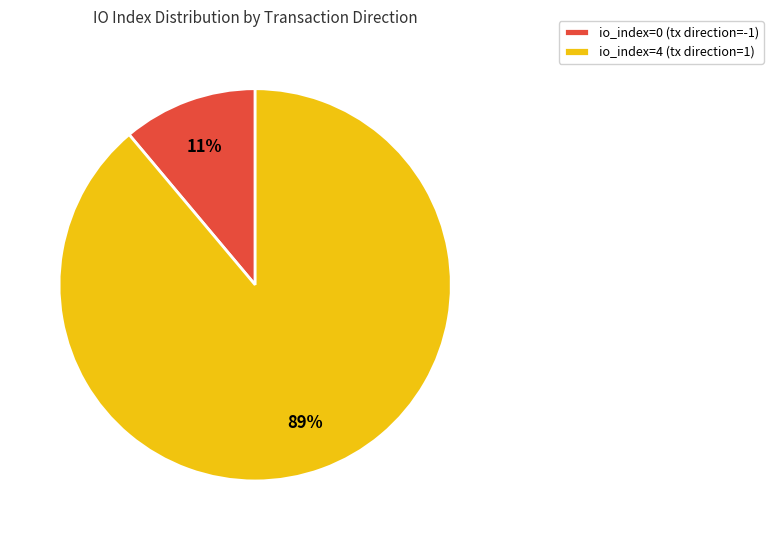

Do io_index=0 (tx direction=-1) and io_index=4 (tx direction=1) together represent more than half of the pie?

Yes